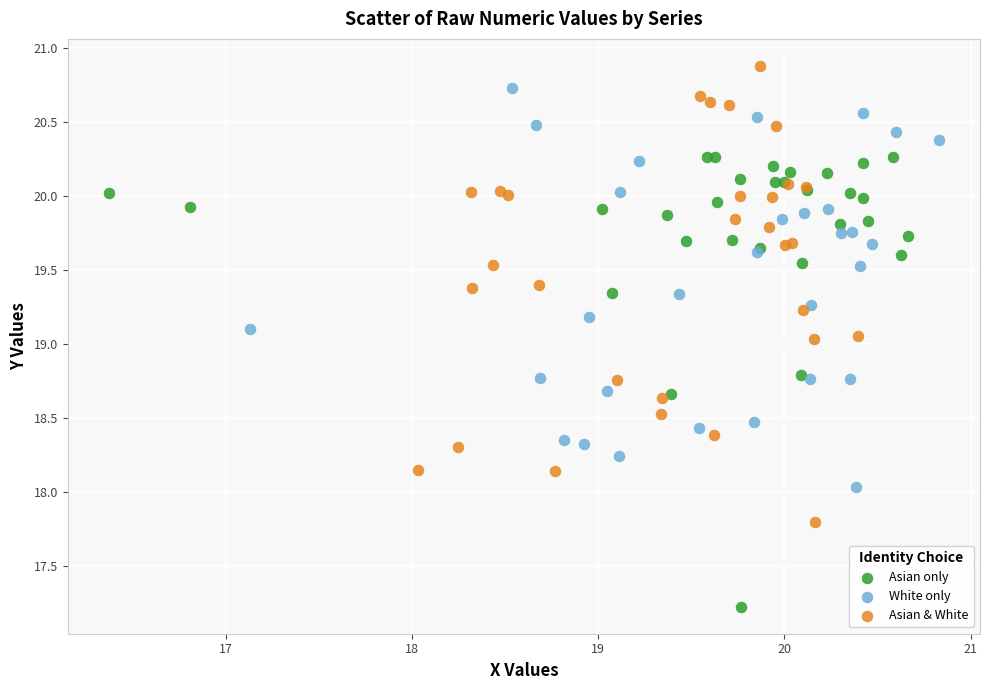

What are all the series names shown in the legend?

Asian only, White only, Asian & White